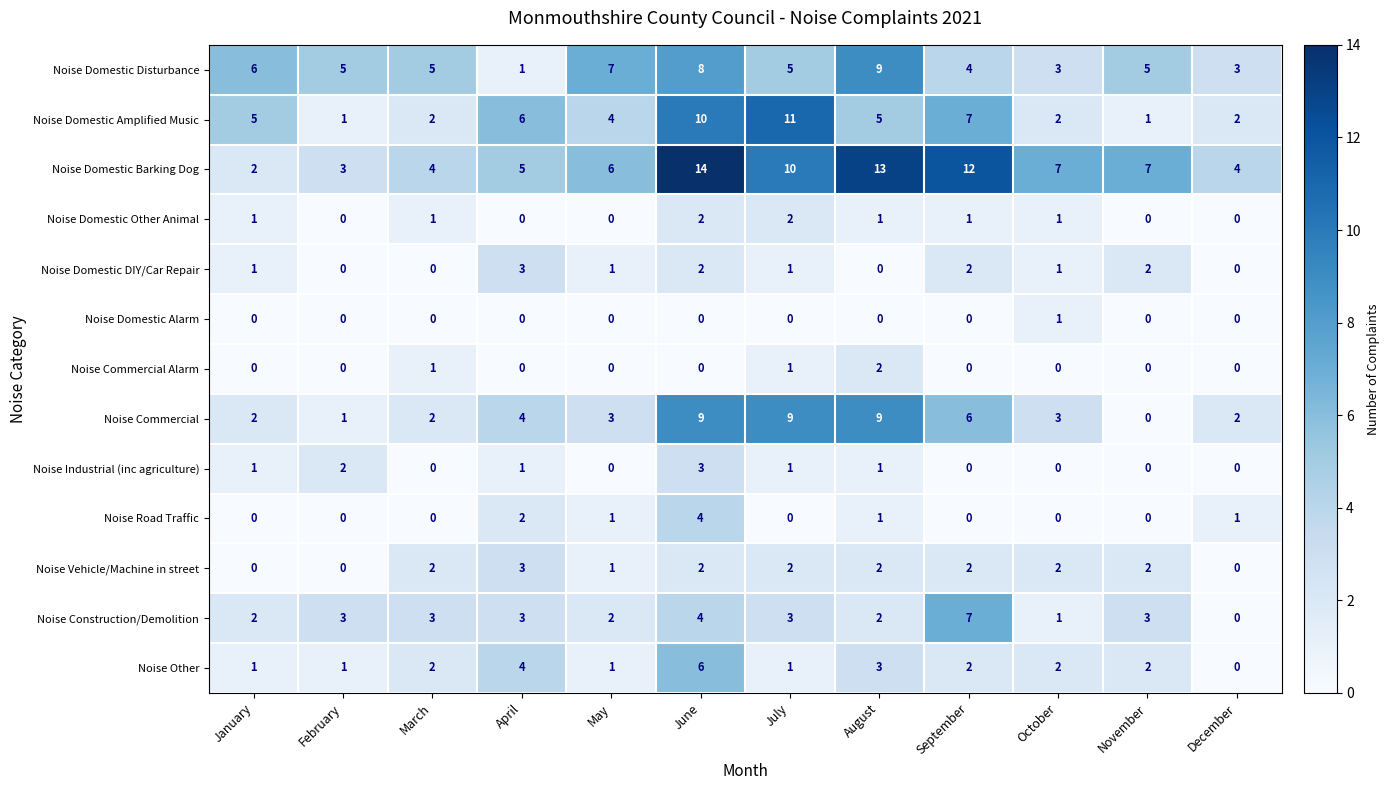

At which label does Noise Domestic Alarm reach its peak?

October